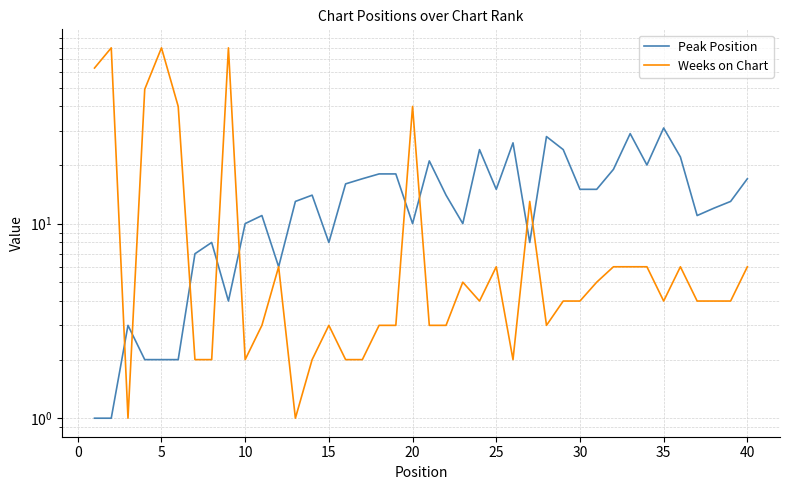

What is the value of the Peak Position point at the 32nd from the left?

19